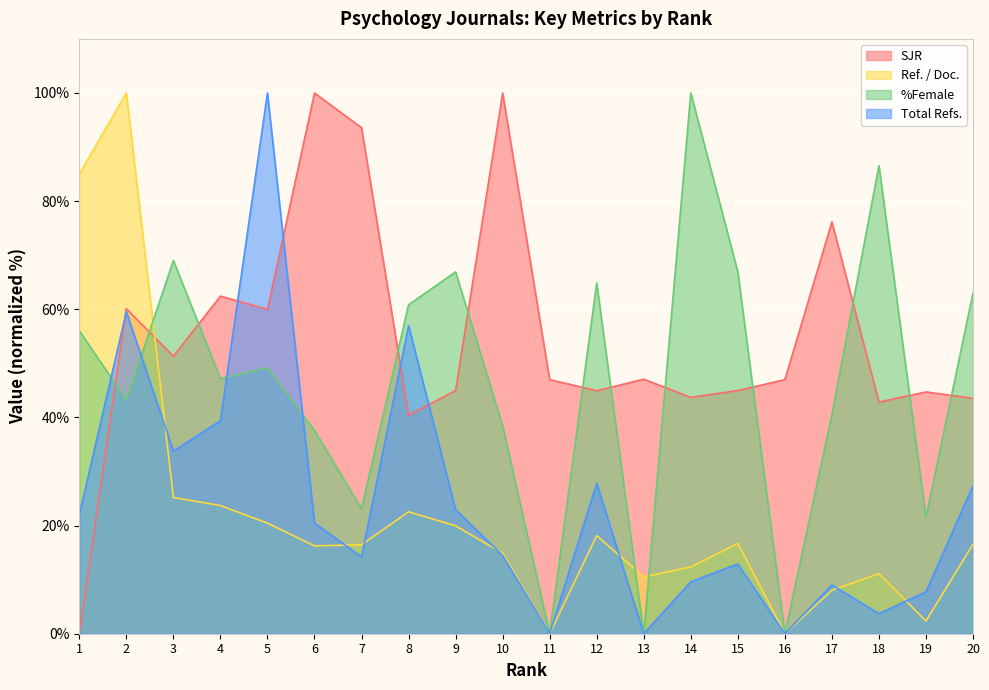

Where does the %Female series first go above 49?

1